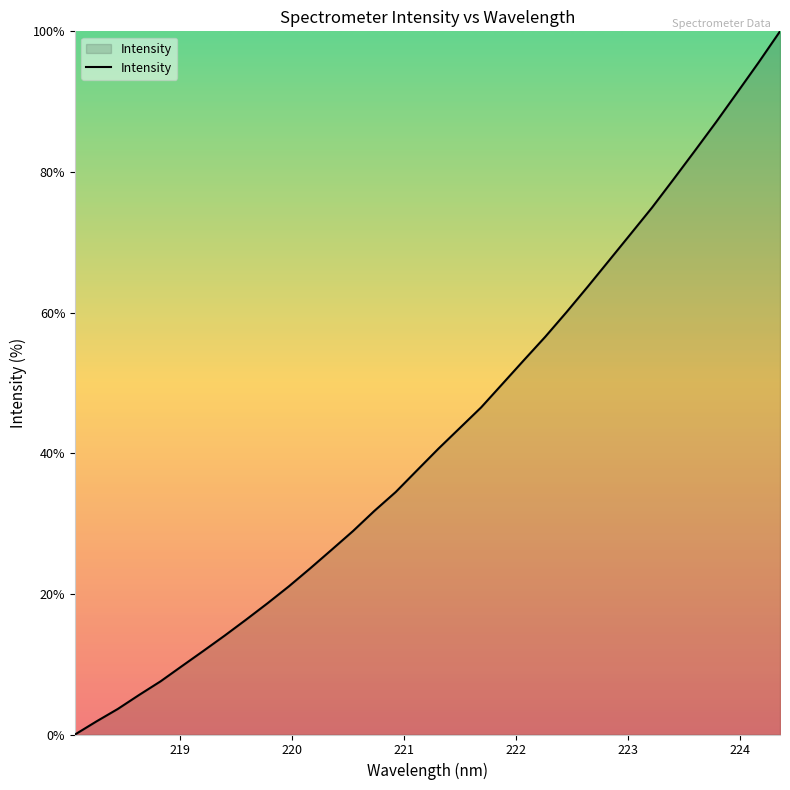

What is the maximum value shown in the chart?

100.0